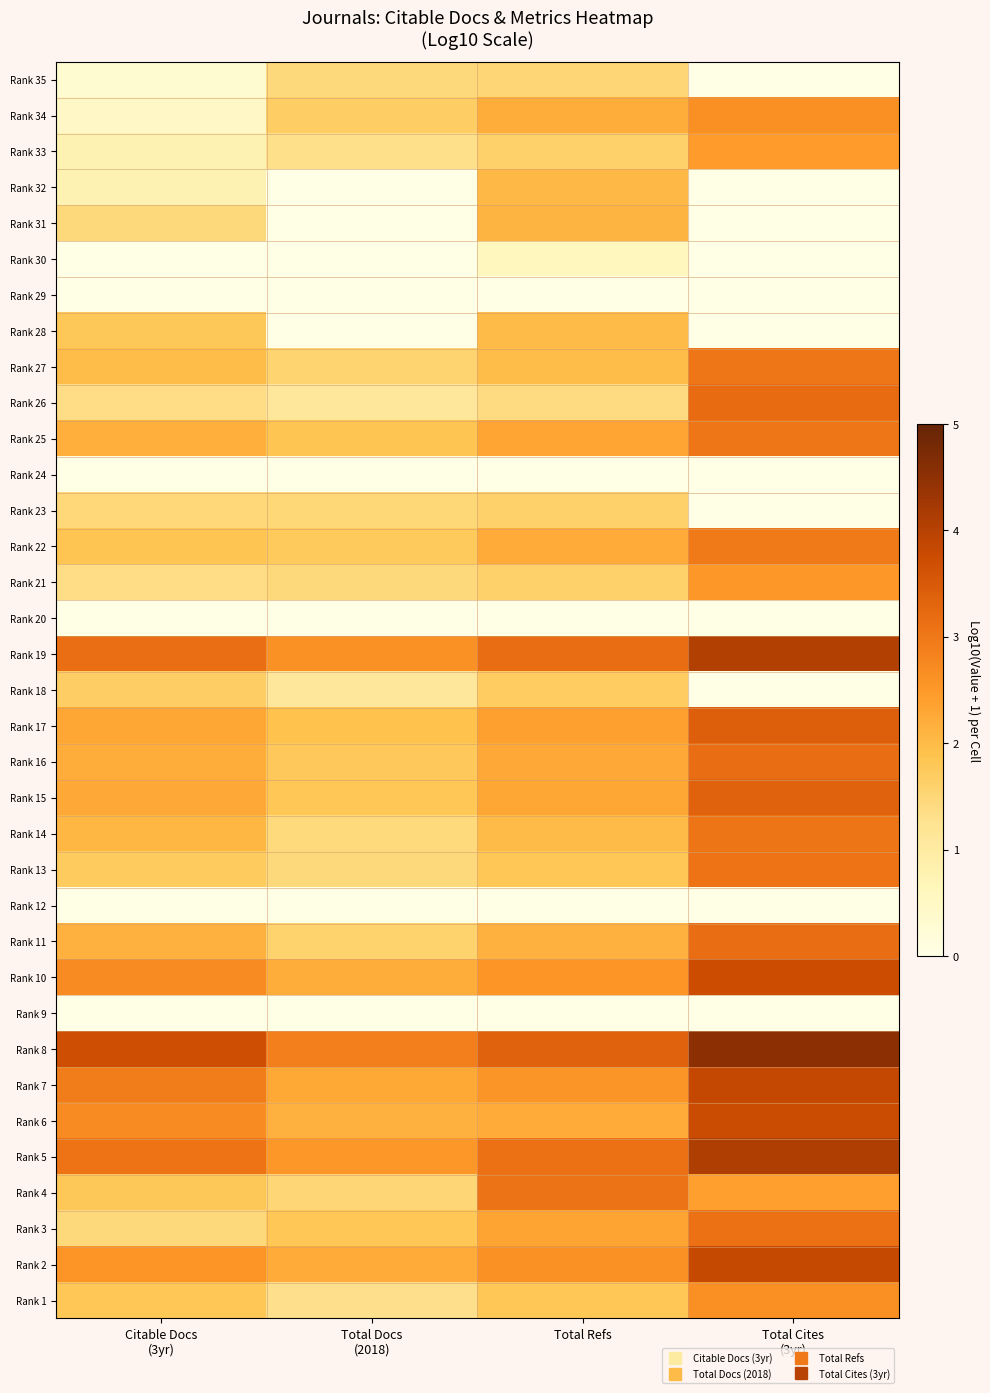

How many series are shown in this chart?

35